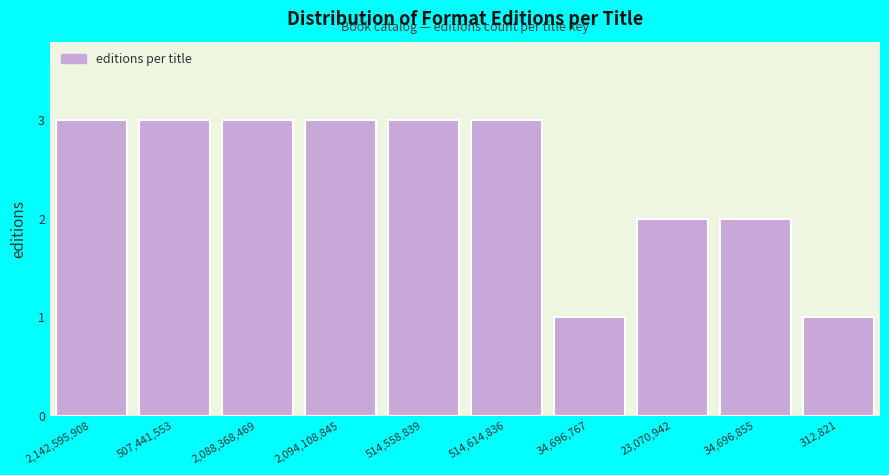

Reading left to right, what are all the values shown in this chart?

2,142,595,908=3	507,441,553=3	2,088,368,469=3	2,094,108,845=3	514,558,839=3	514,614,836=3	34,696,767=1	23,070,942=2	34,696,855=2	312,821=1